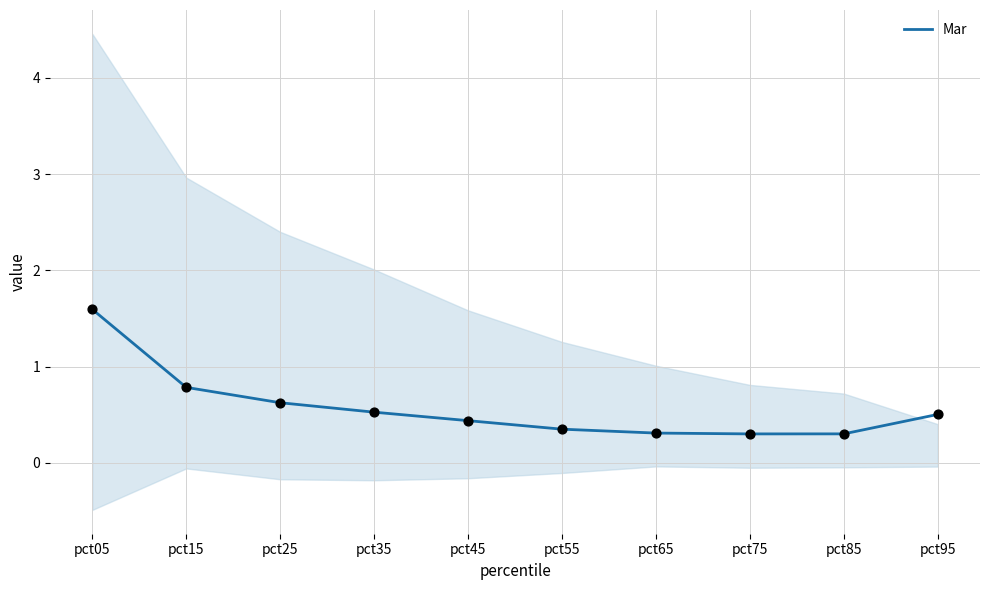

What is the change in value from pct35 to pct85?

-0.2